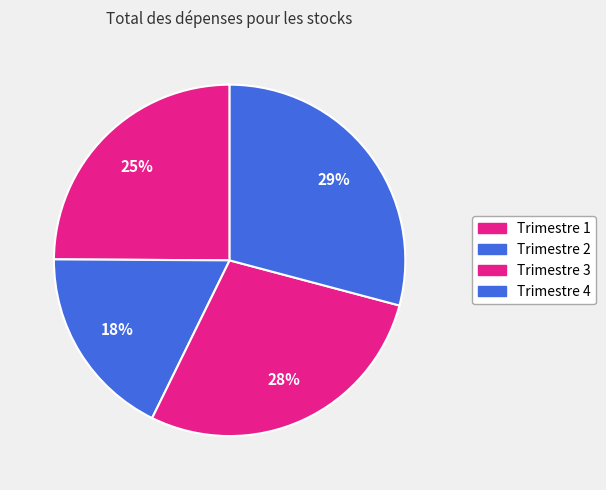

Does any single category account for the majority?

No